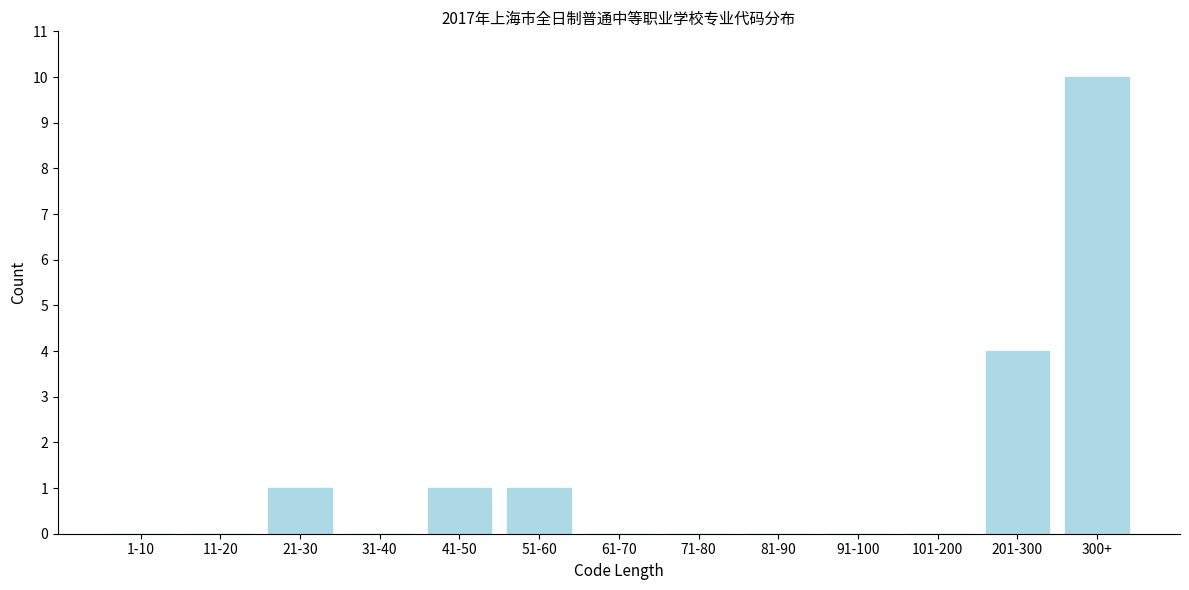

Reading right to left, list all the values displayed in this chart.

300+=10	201-300=4	101-200=0	91-100=0	81-90=0	71-80=0	61-70=0	51-60=1	41-50=1	31-40=0	21-30=1	11-20=0	1-10=0